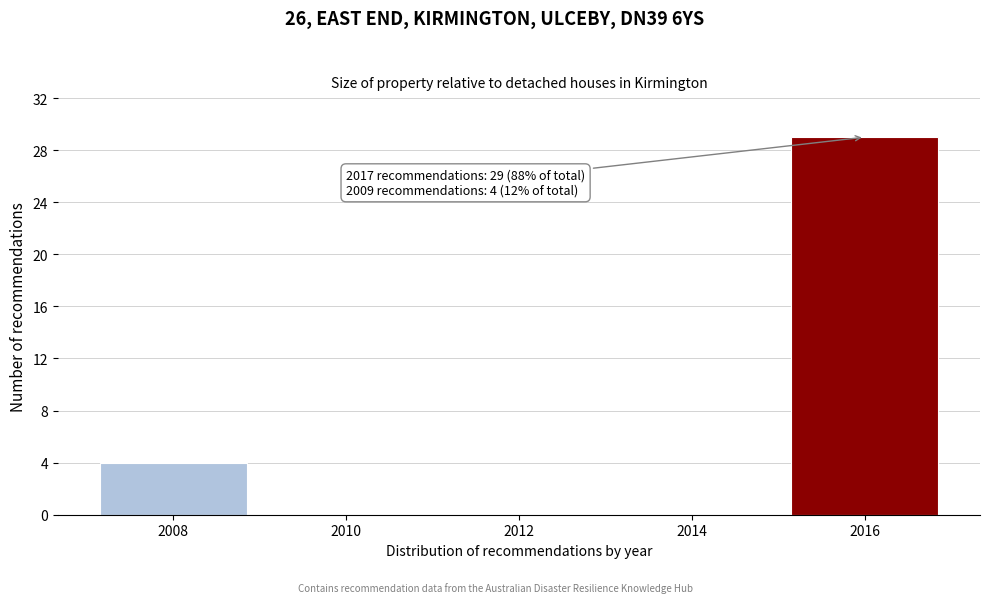

Reading right to left, transcribe all the data shown in this chart.

2016=29	2014=0	2012=0	2010=0	2008=4